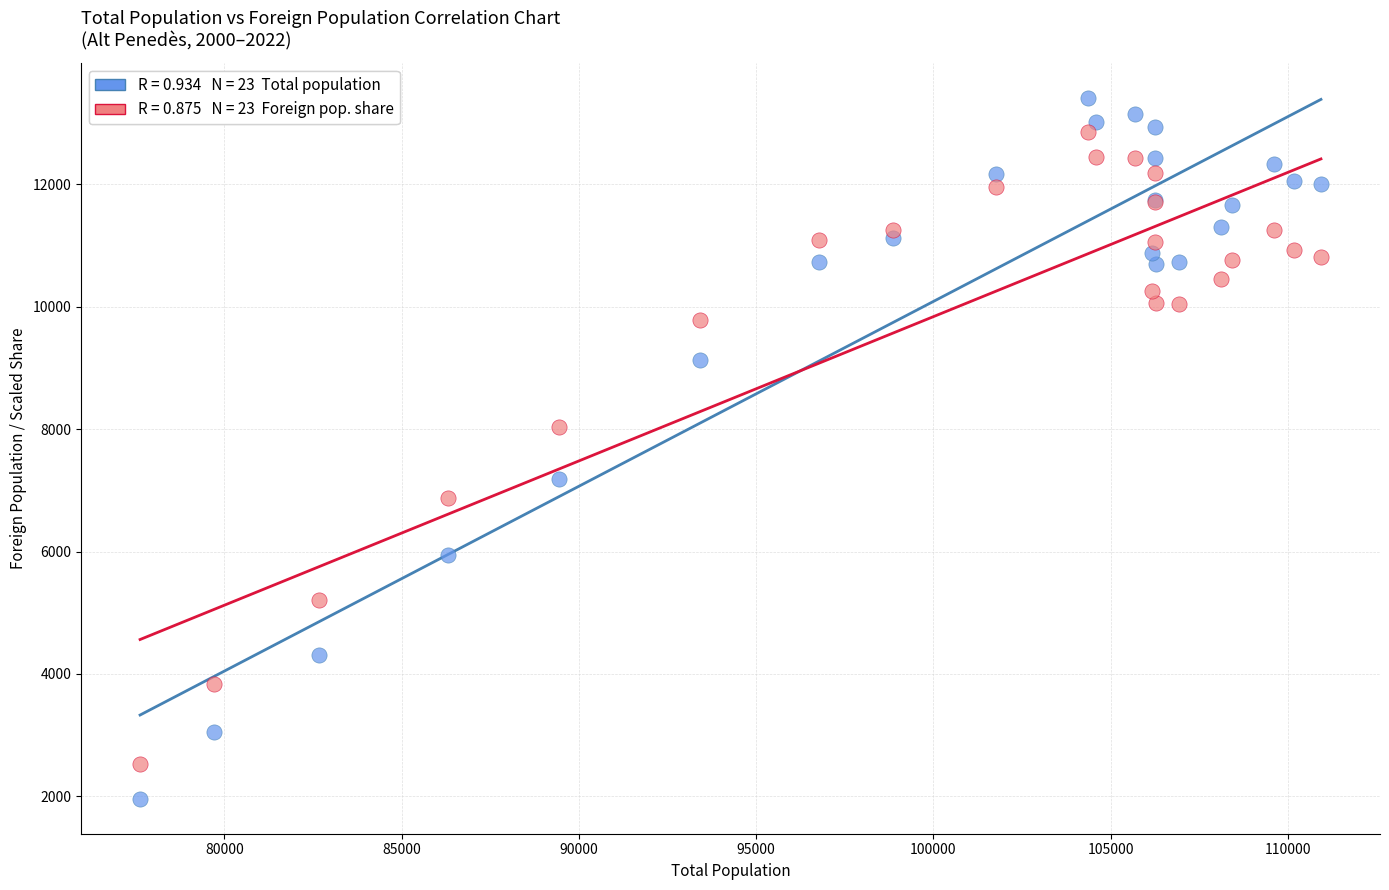

Across all series, what Y value is closest to 7686?

8036.3